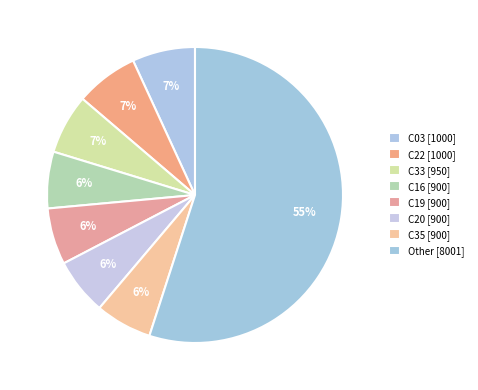

How many segments does this pie chart have?

8